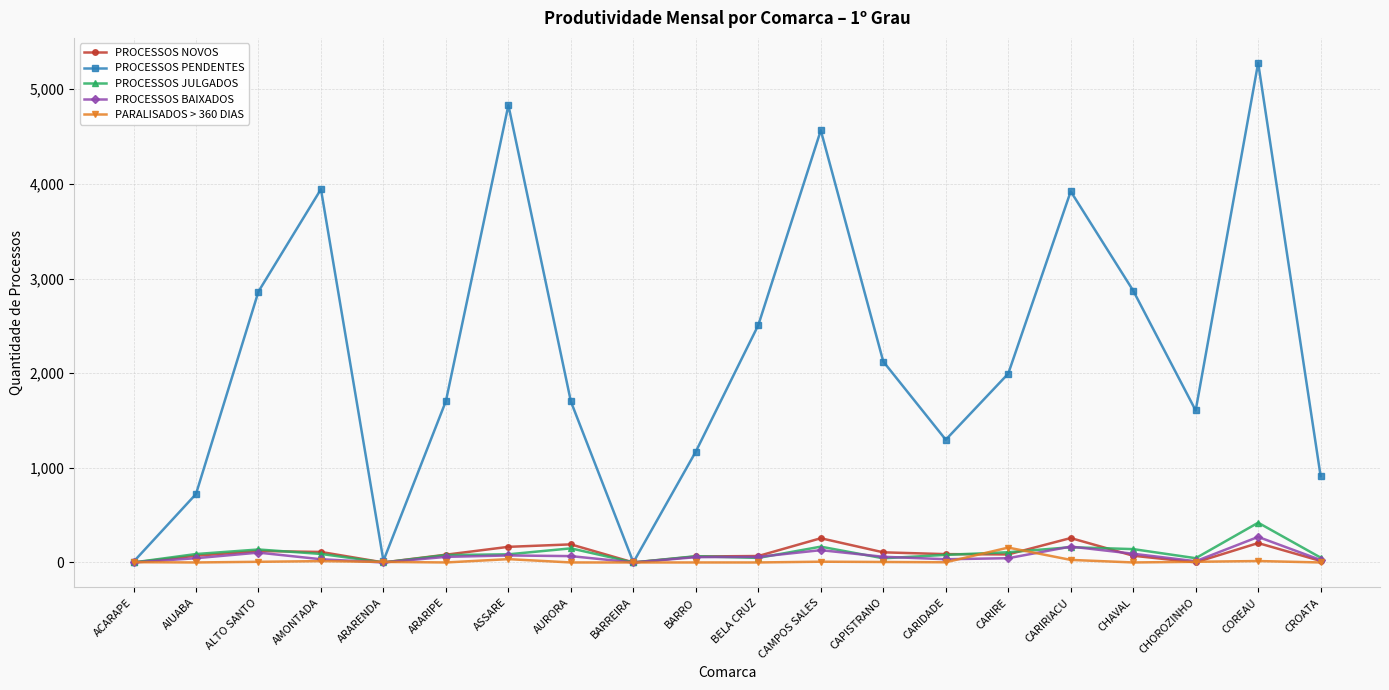

Is it true that PROCESSOS JULGADOS equals -191 at BARREIRA?

False